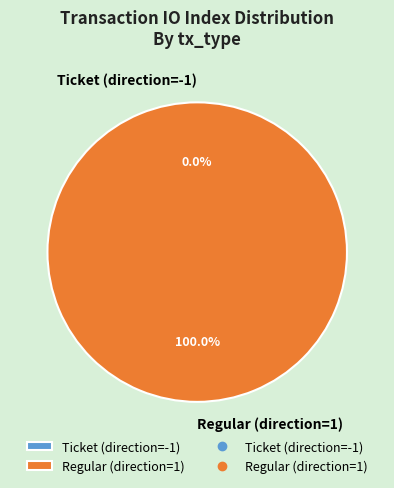

Rank the categories by value from highest to lowest.

Regular (direction=1), Ticket (direction=-1)